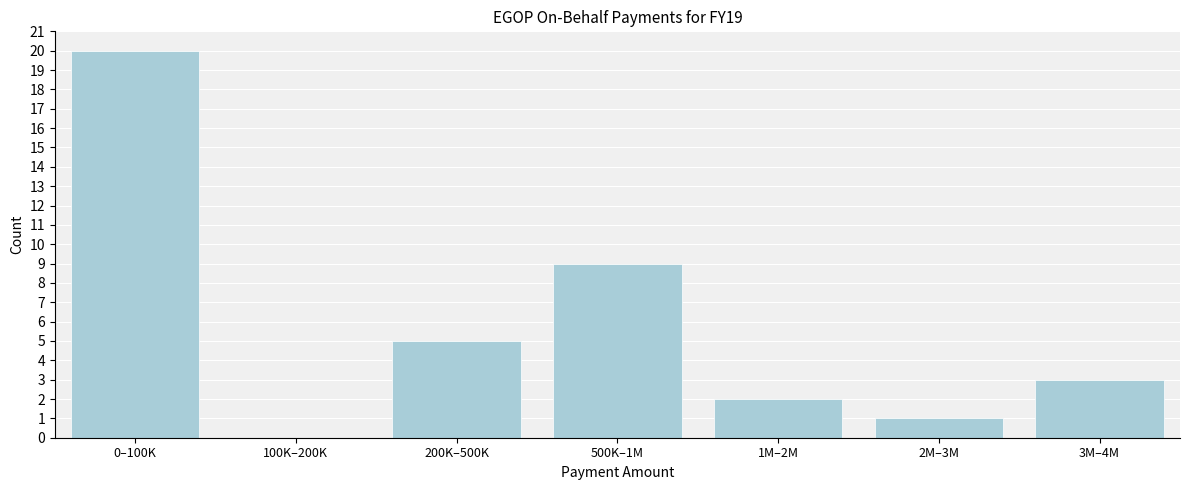

Reading left to right, list all the values displayed in this chart.

0–100K=20	100K–200K=0	200K–500K=5	500K–1M=9	1M–2M=2	2M–3M=1	3M–4M=3